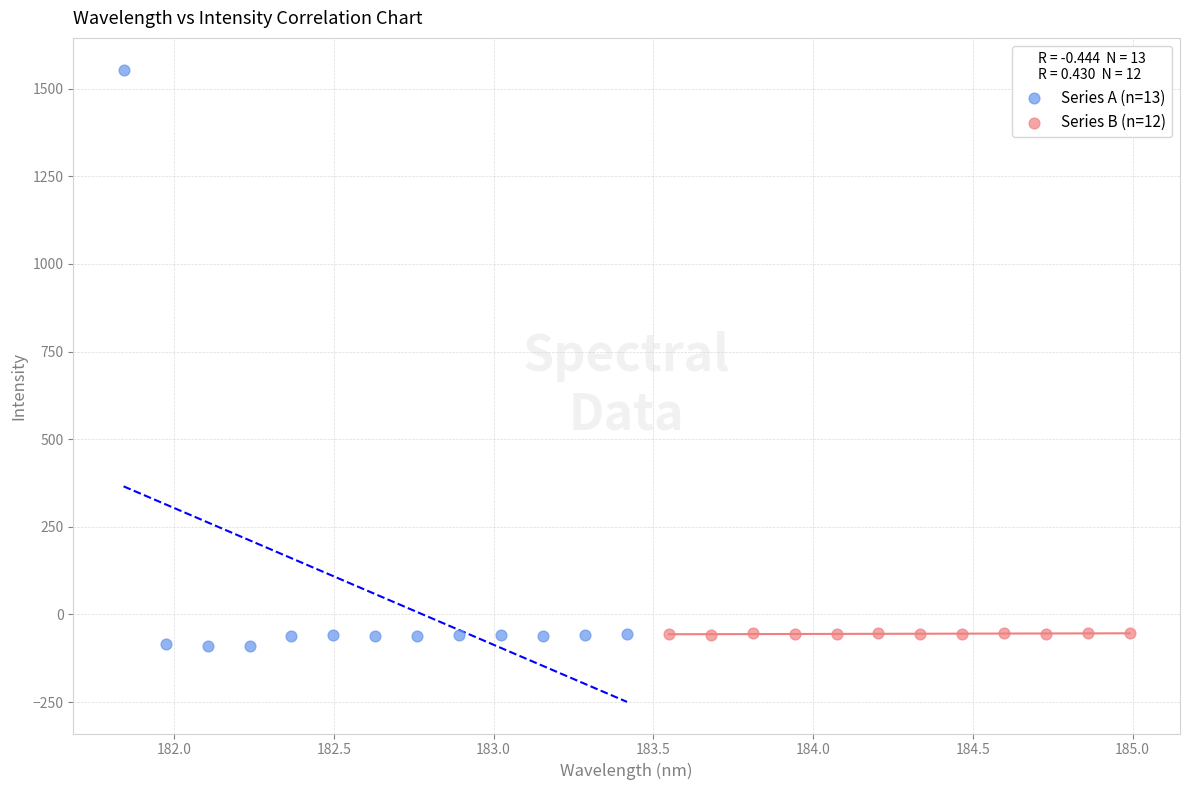

Which series has the largest Y range (max minus min)?

Series A (n=13)